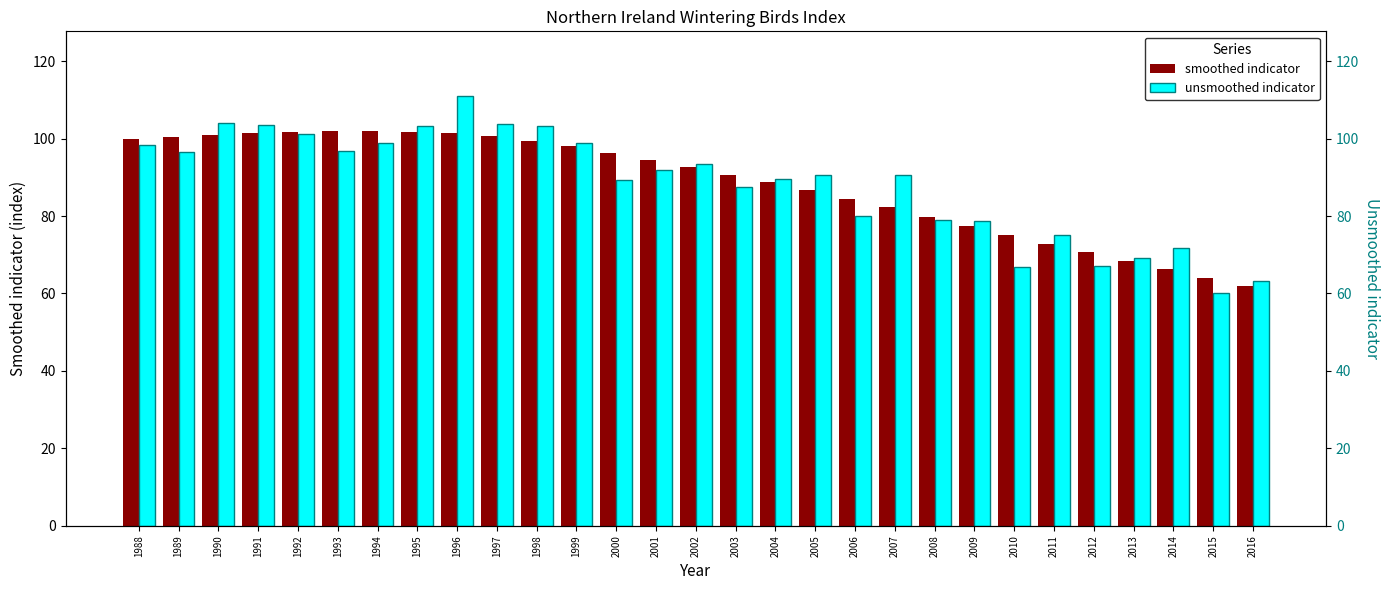

The value of unsmoothed indicator at 2008 is 132.1. True or false?

False